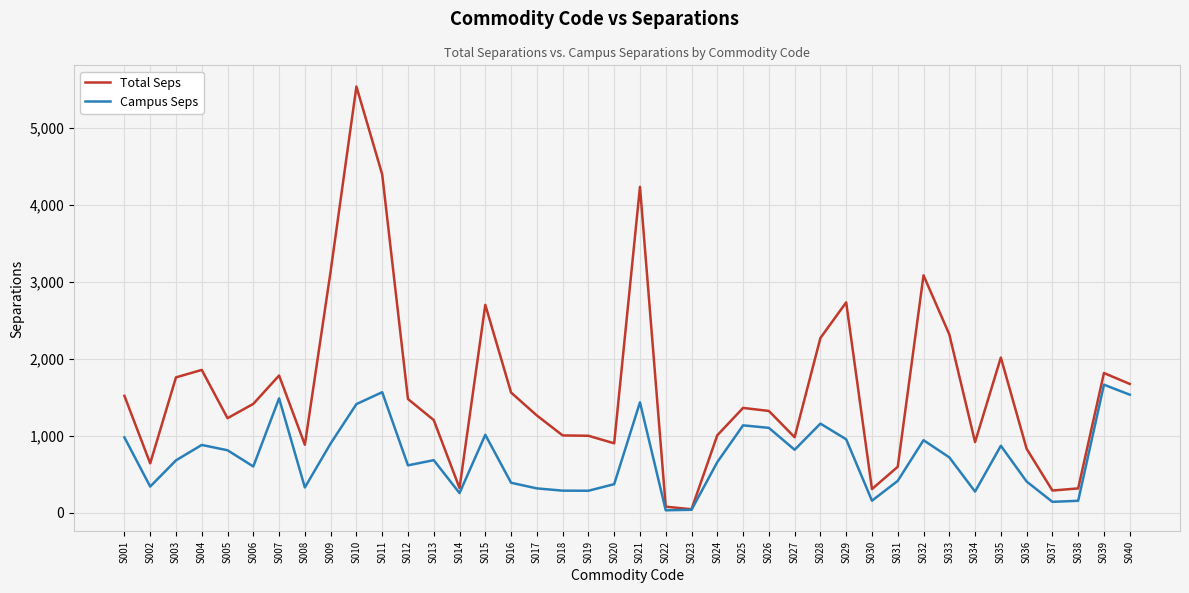

What is the sum of the Campus Seps values at S008 and S035?

1195.1